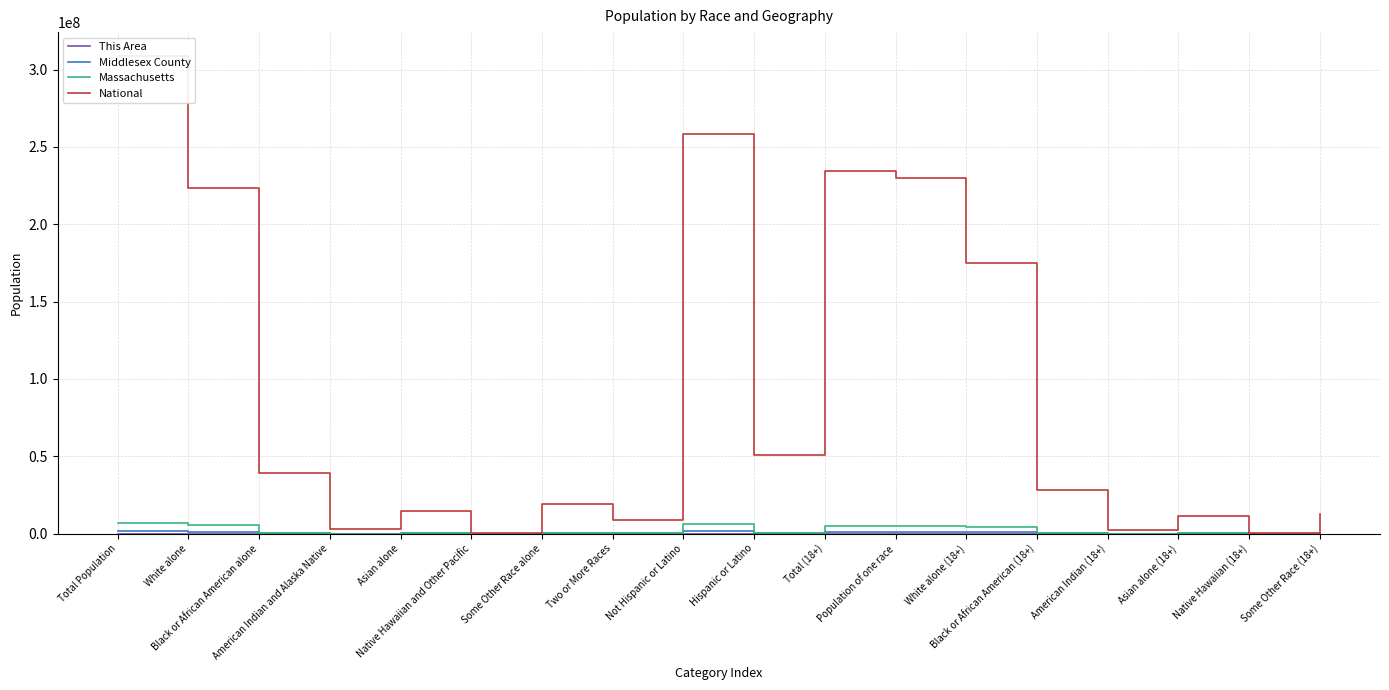

Which has a higher value, Black or African American (18+) or White alone (18+)?

White alone (18+)